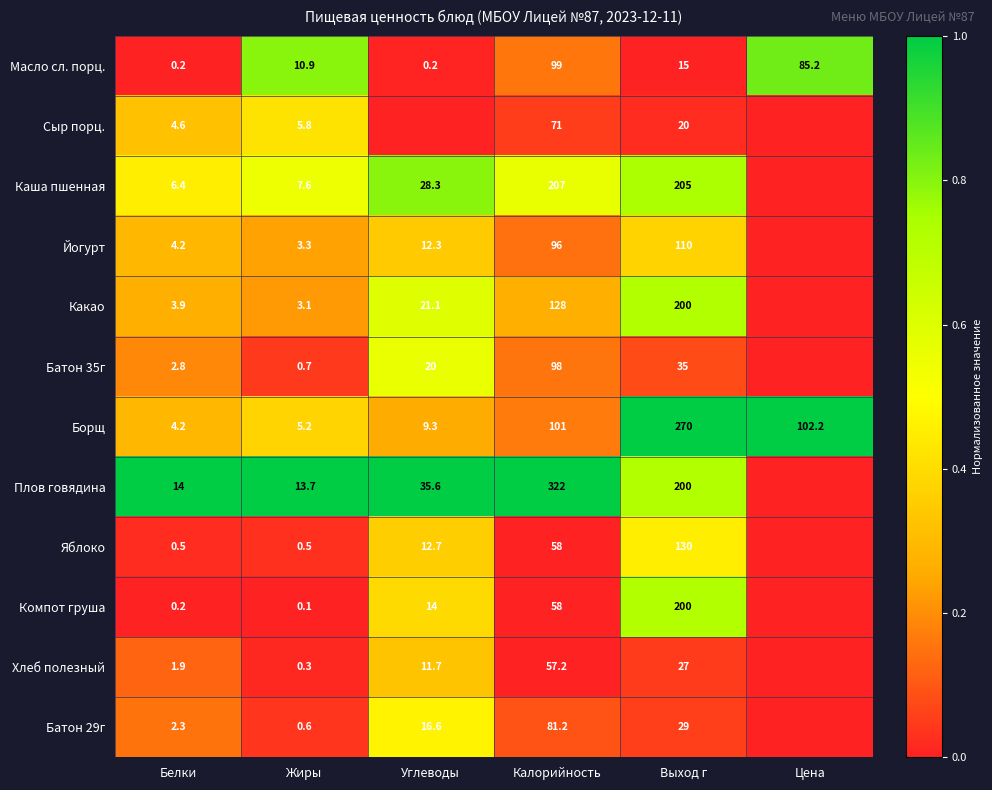

What is the difference between the second highest and second lowest values in the Борщ series?

97.0